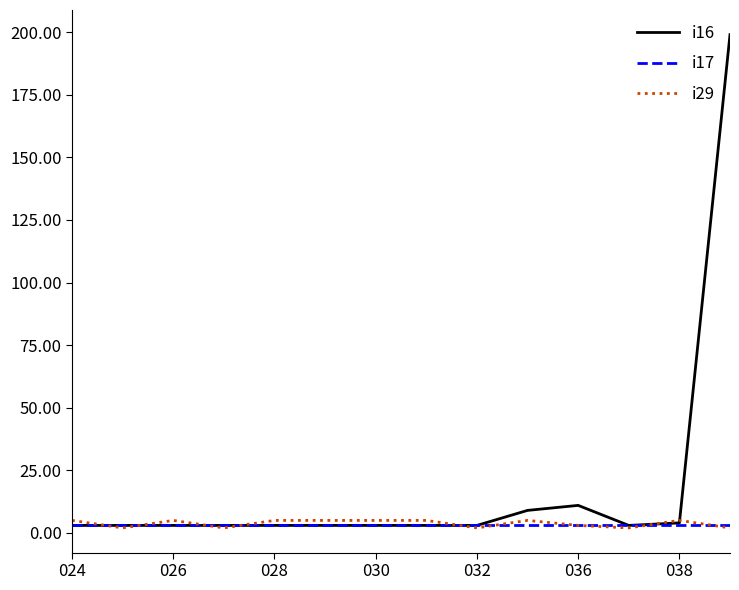

Which series has the largest total across all categories?

i16